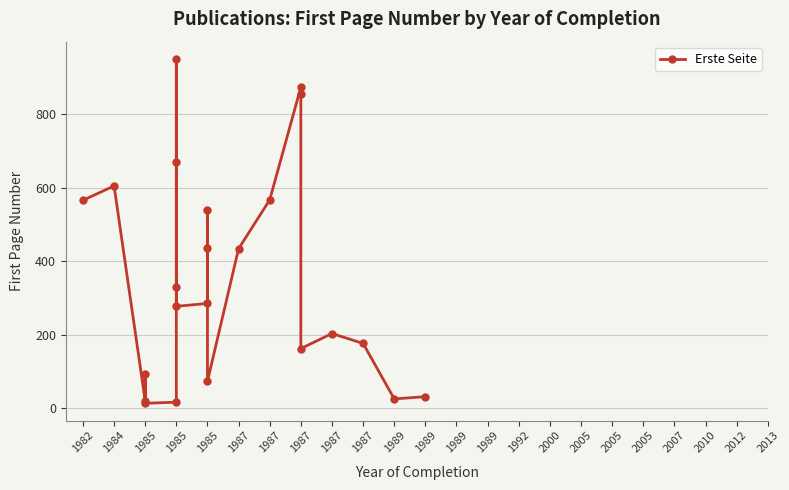

Reading right to left, list all the values displayed in this chart.

31	25	176	203	162	856	874	567	434	73	437	539	285	277	951	669	329	16	13	93	19	605	566